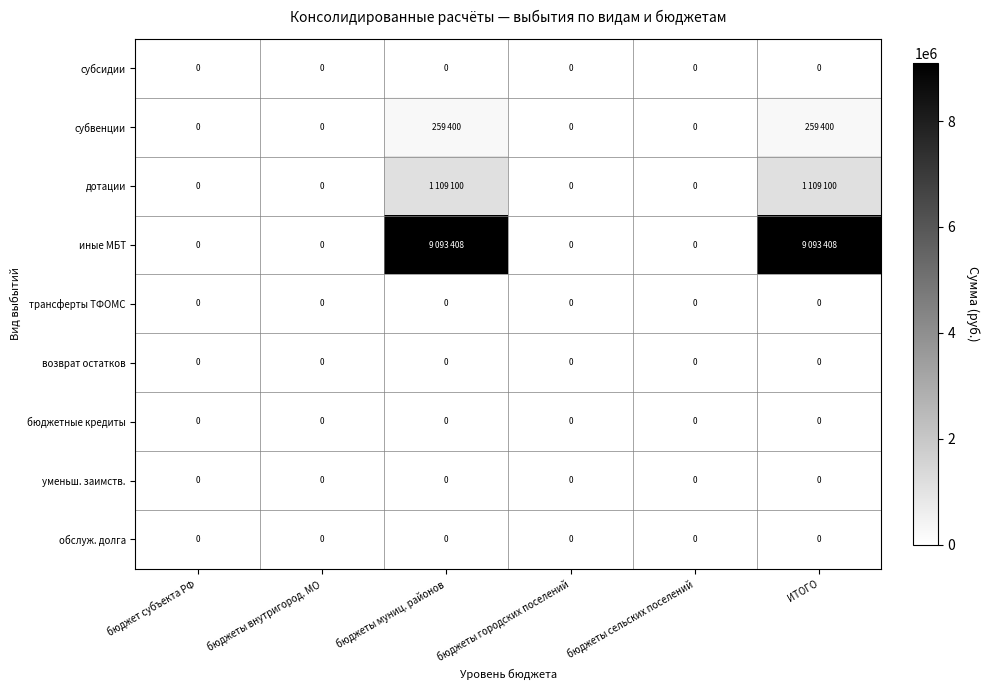

The трансферты ТФОМС series shows 0 at бюджеты муниц. районов. True or false?

True